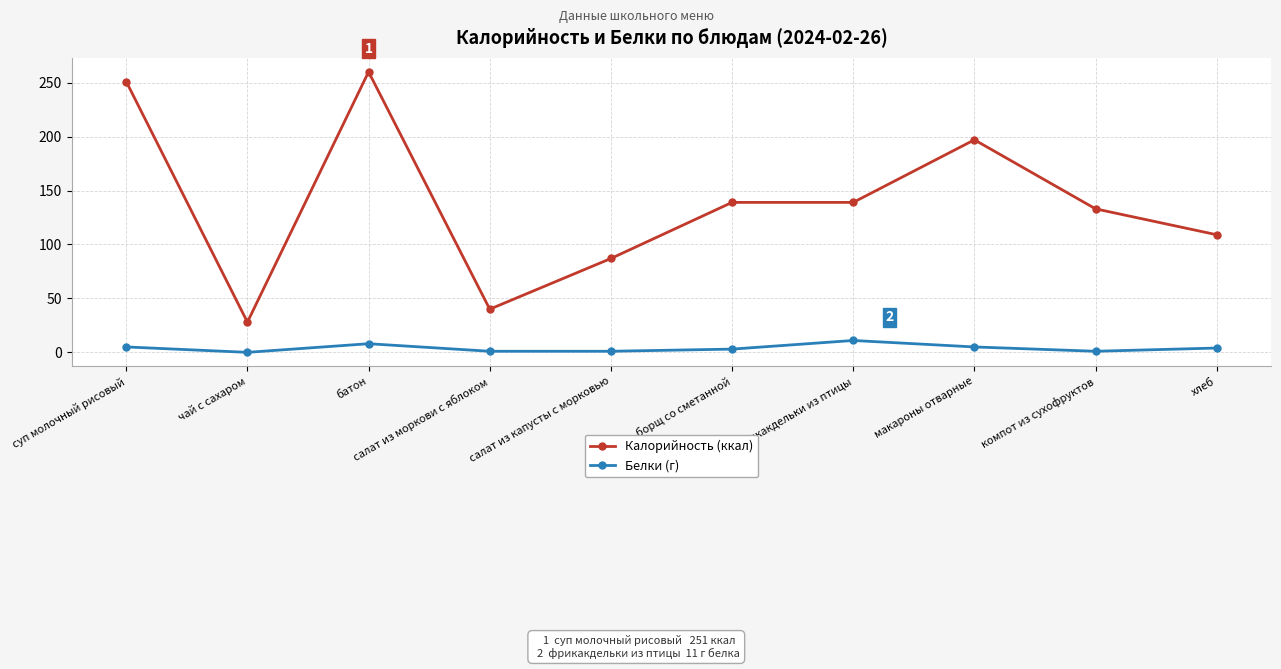

What is the label of the 5th point from the left?

салат из капусты с морковью